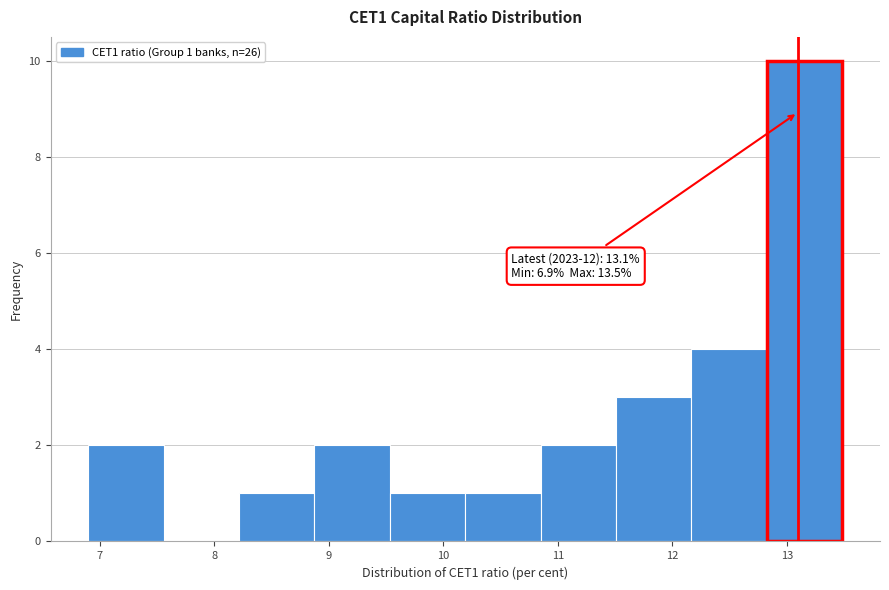

Which range on the x-axis has the tallest bar?

12.8 to 13.5